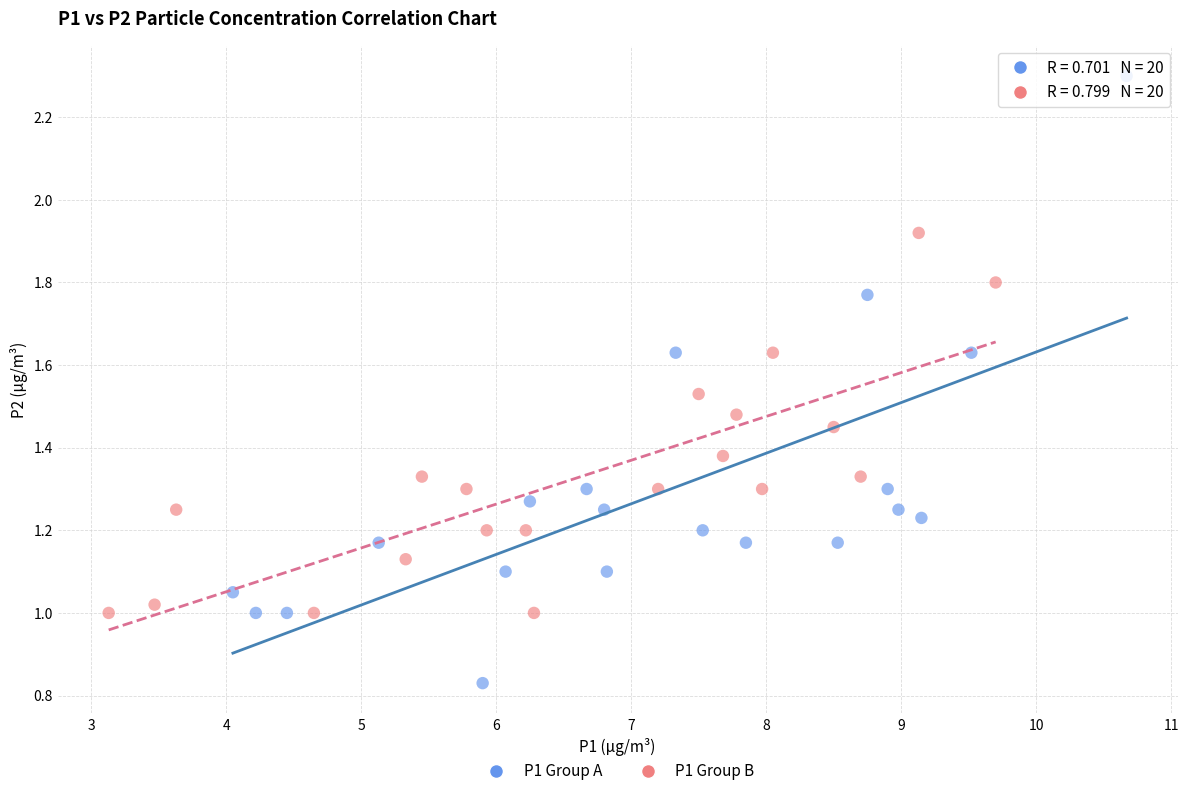

Which series contains the lowest Y value?

P1 Group A